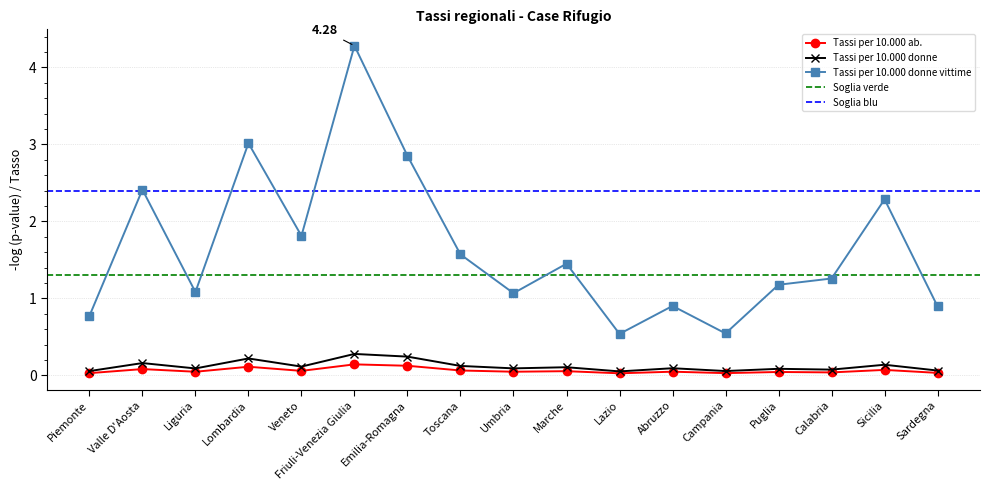

Which has a higher value, Lazio or Puglia?

Puglia